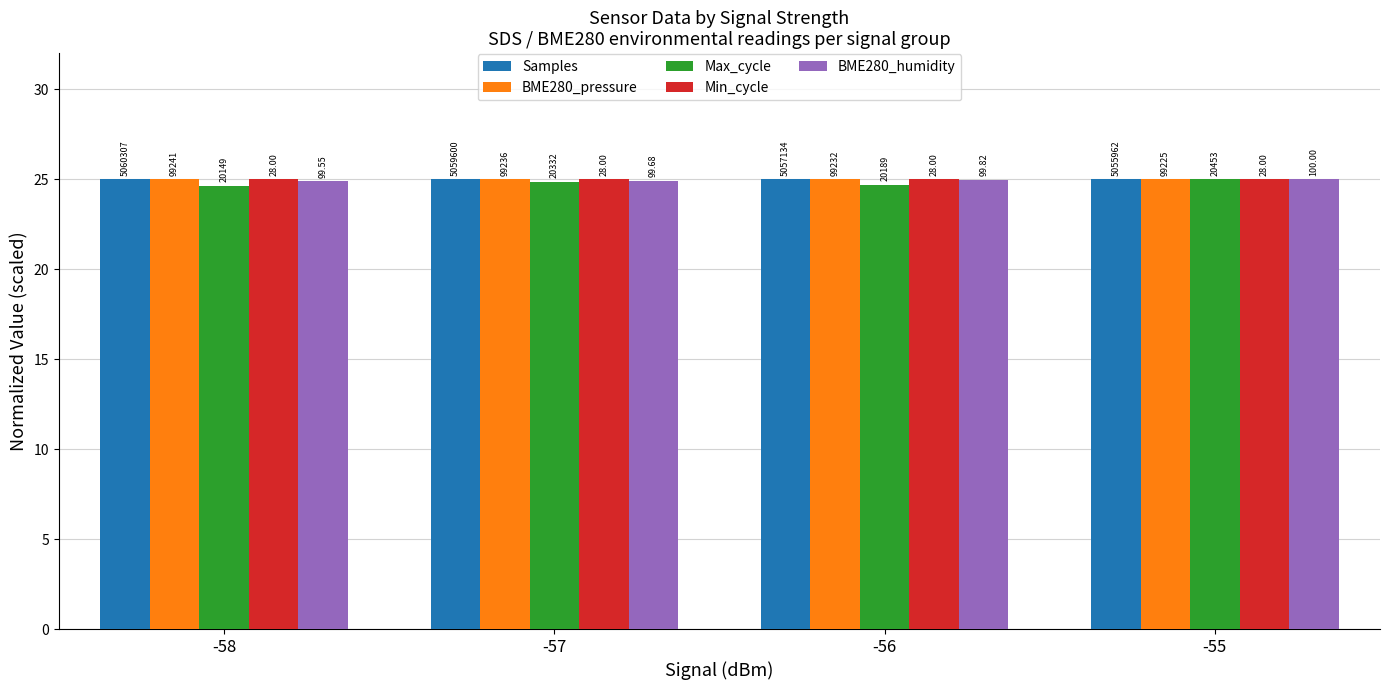

What is the difference between the highest and lowest values at -56?

0.3